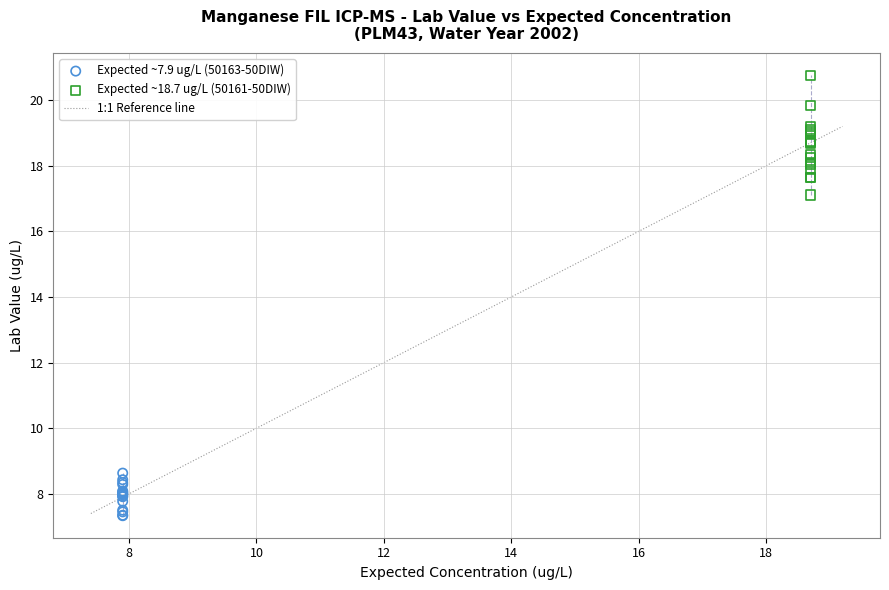

Which series reaches the minimum Y coordinate?

Expected ~7.9 ug/L (50163-50DIW)